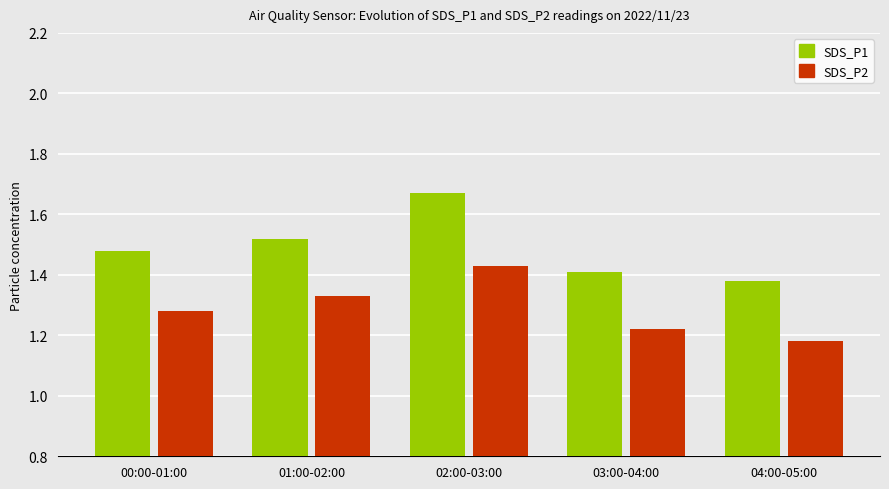

True or false: SDS_P1 has a value of 2.3 at 03:00-04:00.

False